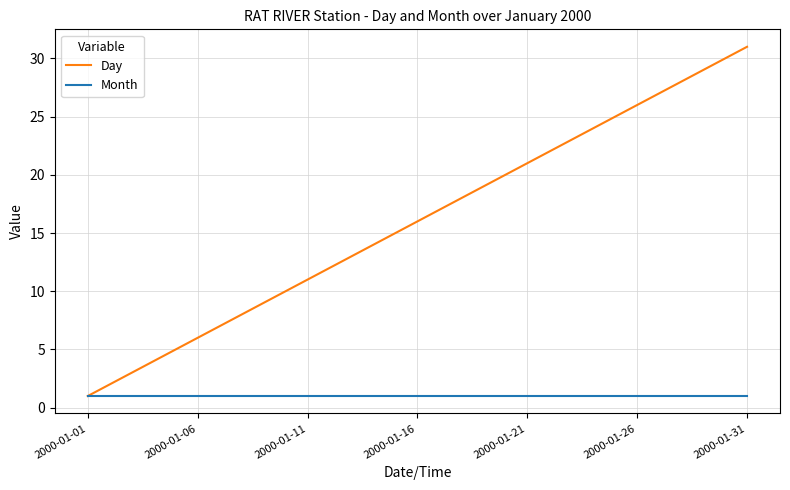

List the series in order of their peak value, lowest first.

Month, Day